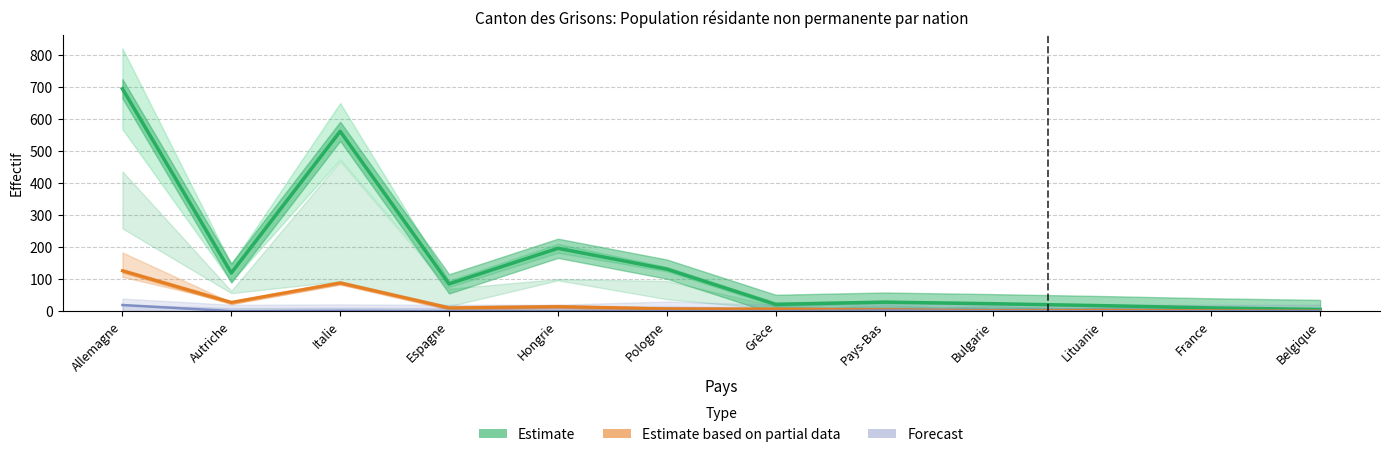

Rank the series by their maximum value, from lowest to highest.

Prestataires <=4 mois, Total (Prestataires), Total (Permis courte durée)